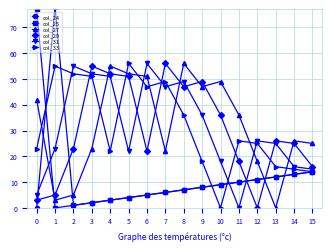

Count the number of data series in this chart.

6